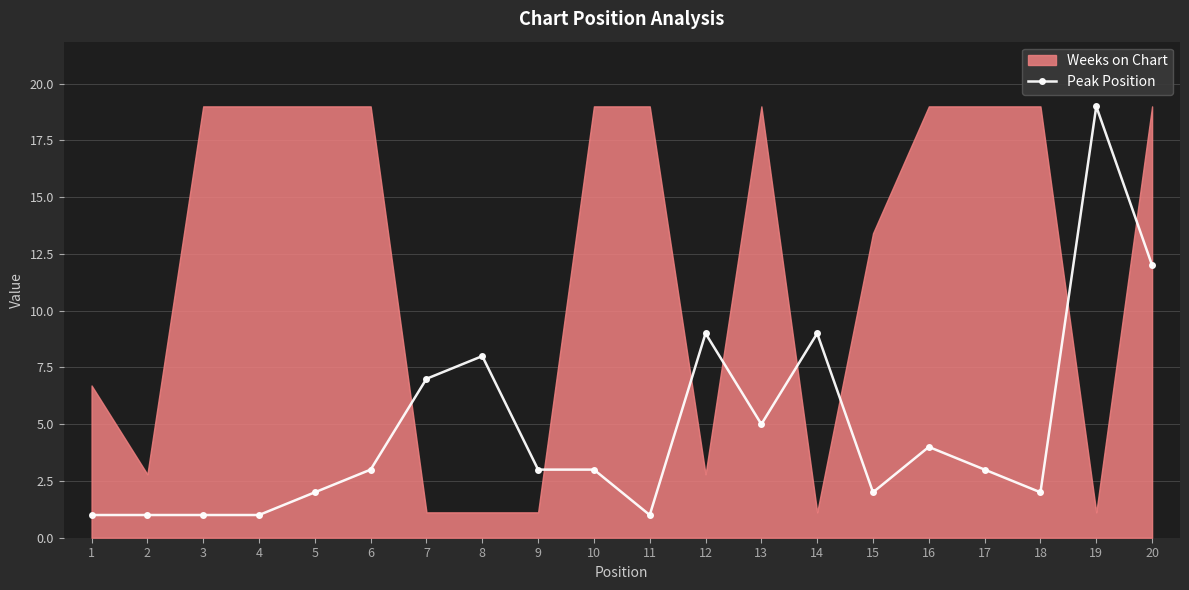

Where is the first local minimum?

11